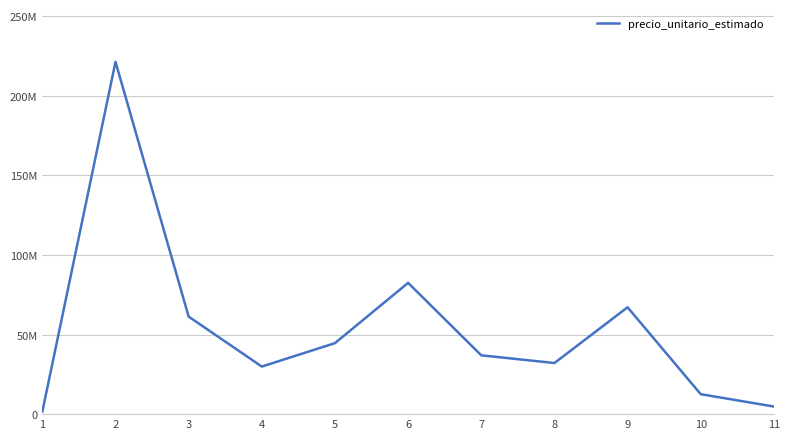

Rank the categories by value from highest to lowest.

2, 6, 9, 3, 5, 7, 8, 4, 10, 11, 1